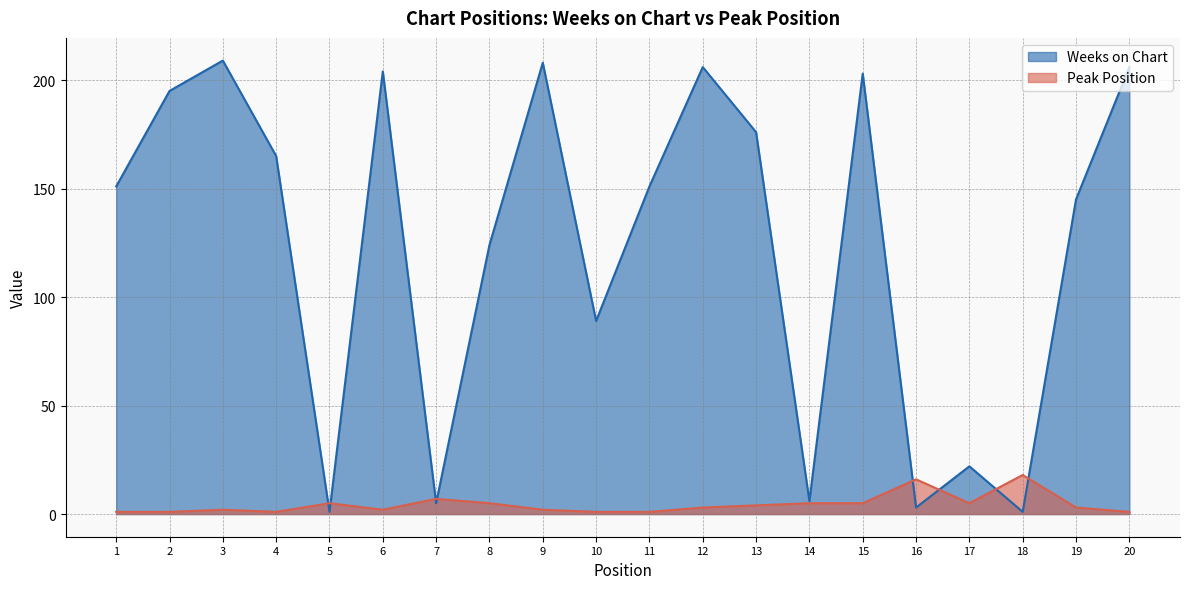

What is the difference between the maximum and minimum values in the Weeks on Chart series?

208